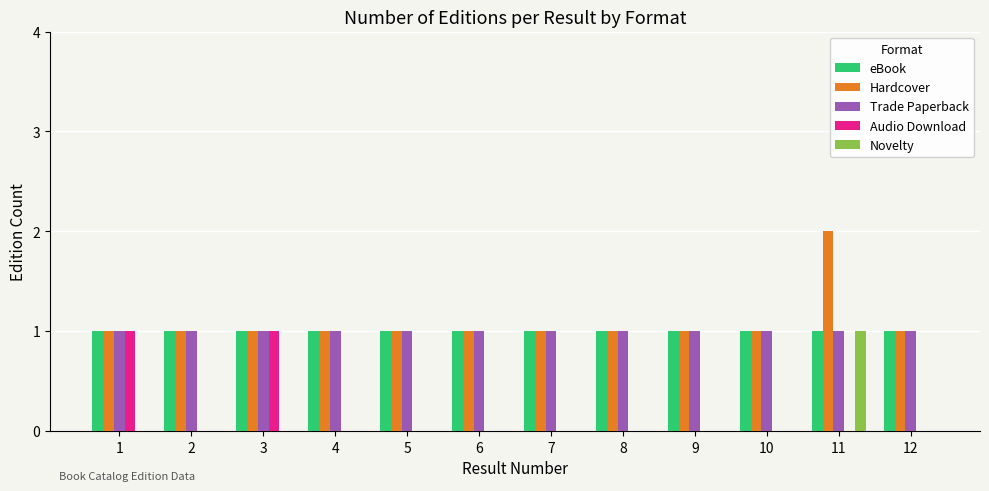

At which category is the sum across all series the highest?

11